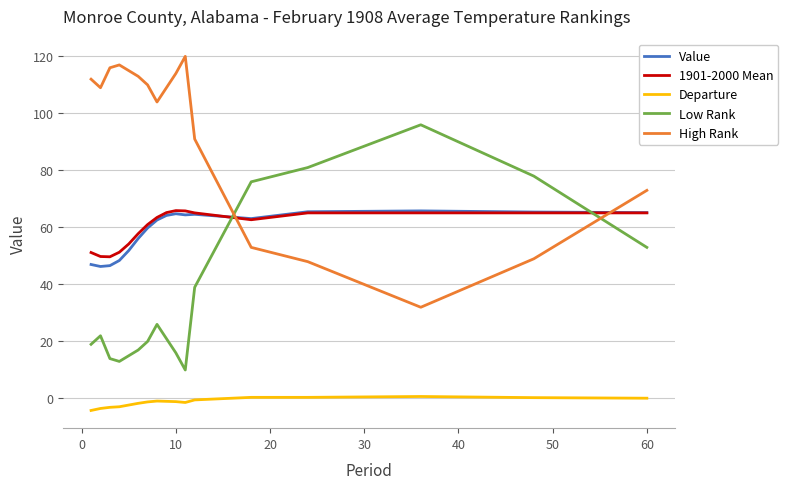

What is the smallest value displayed?

-4.2